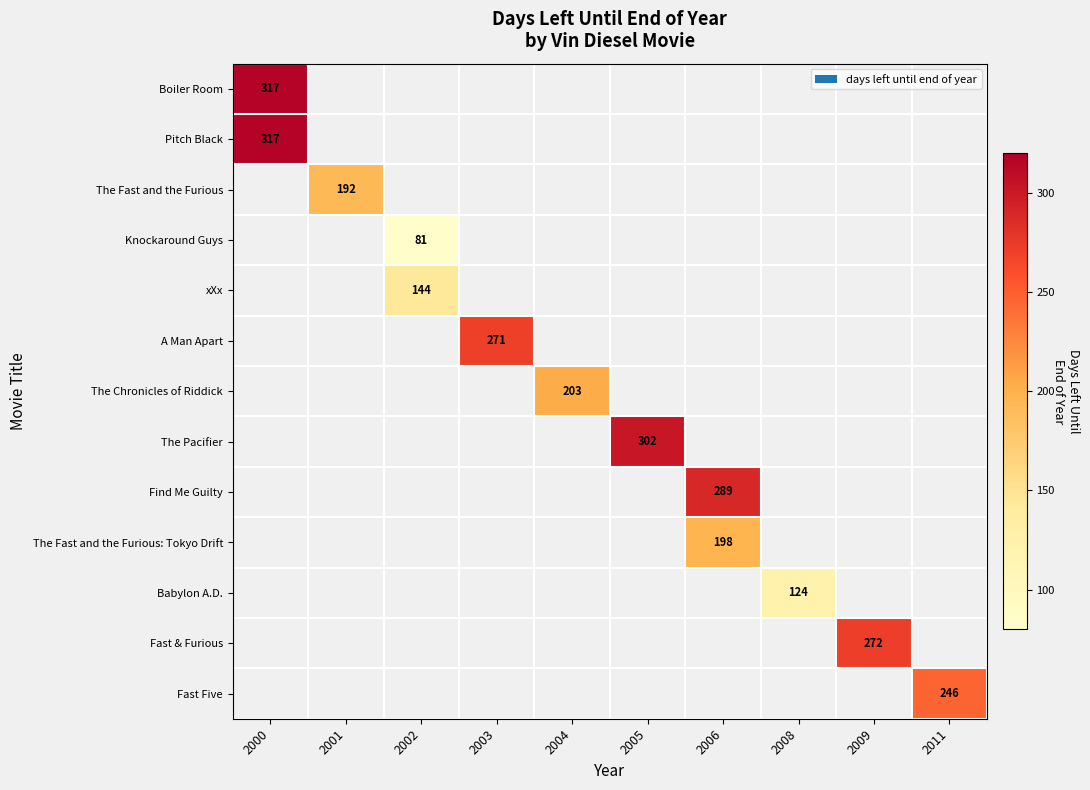

True or false: Boiler Room has a value of 144 at 2000.

False